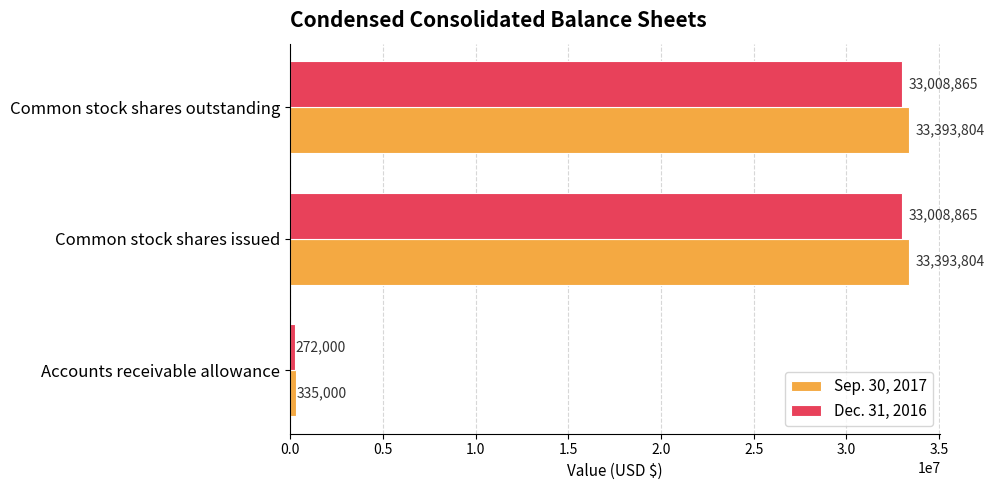

Count the Dec. 31, 2016 values in the range 272000 to 33008865.

3